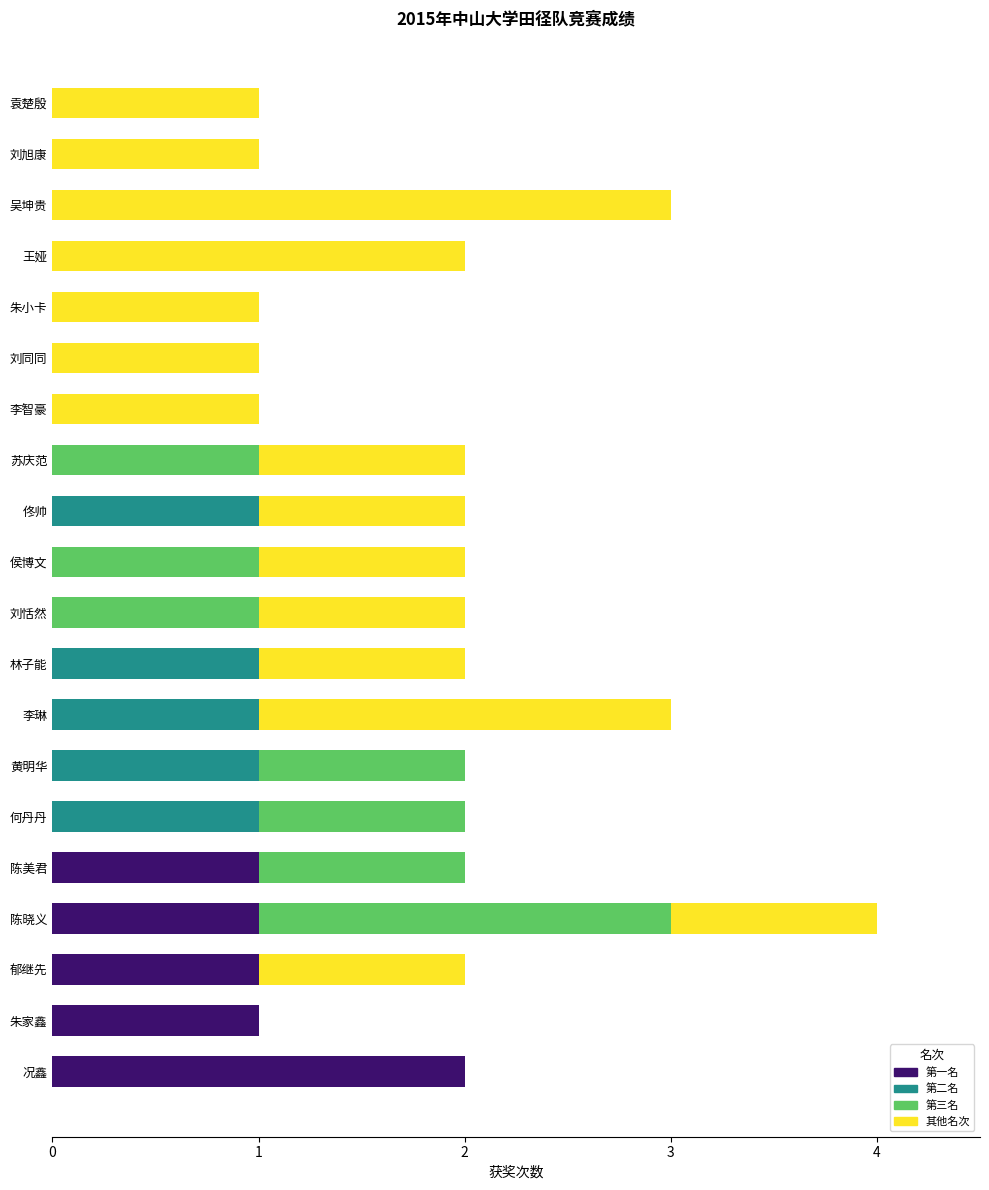

At which category is the sum across all series the highest?

陈晓义